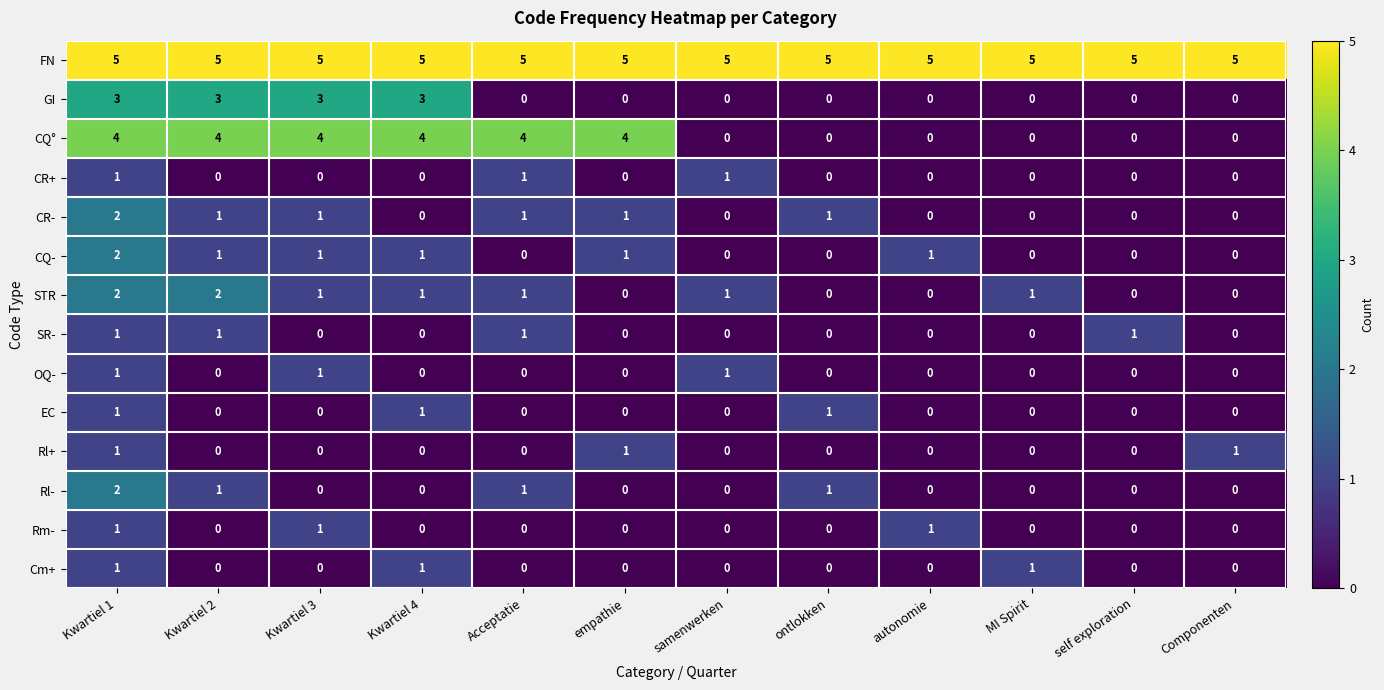

Is it true that GI equals 3 at Kwartiel 3?

True